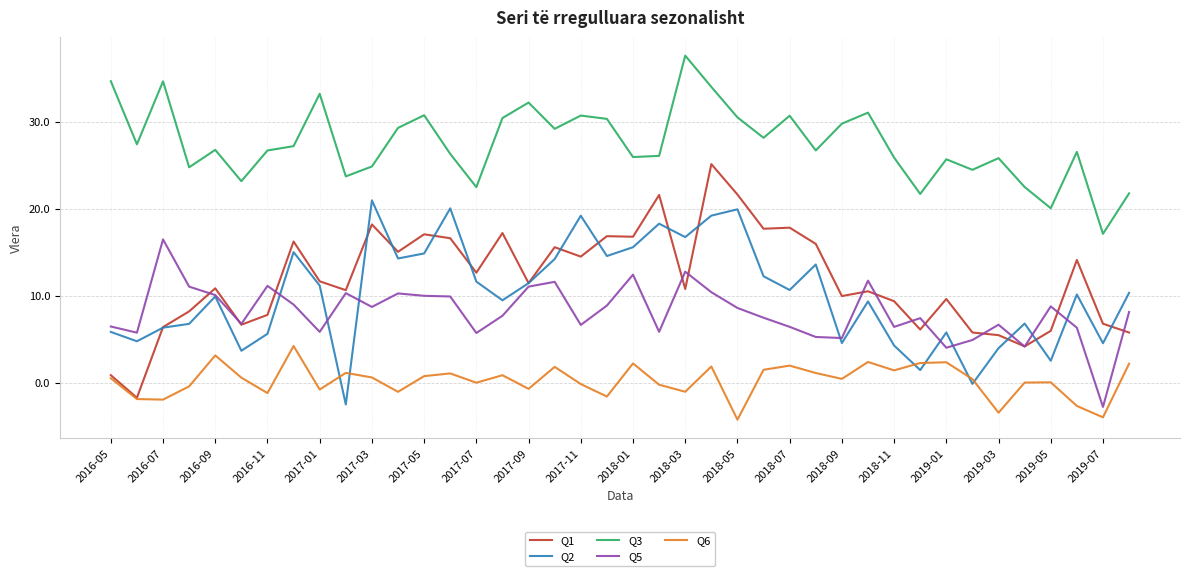

True or false: Q1 and Q3 intersect in this chart.

False